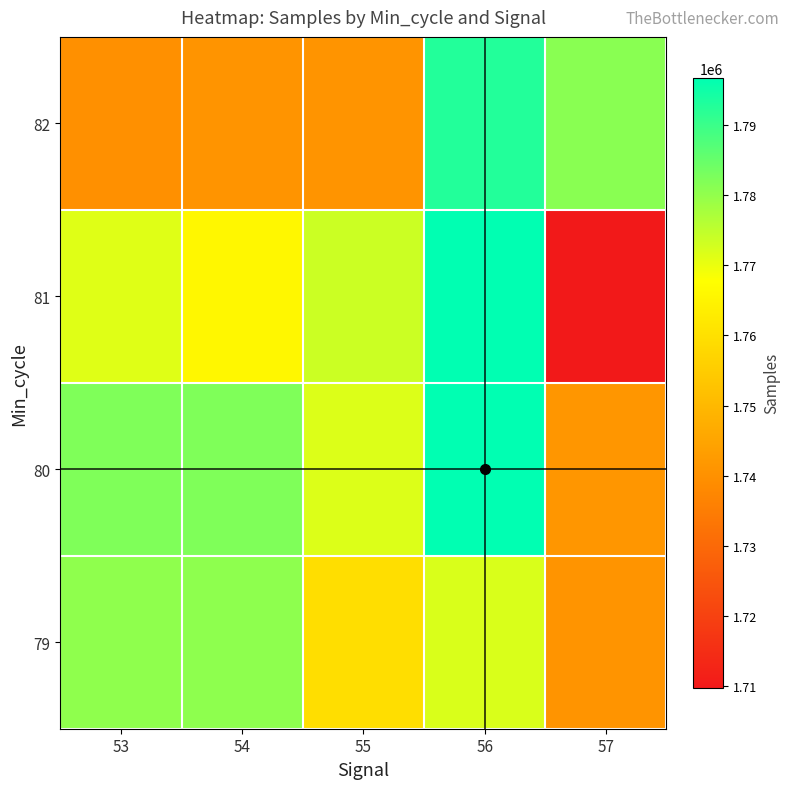

List the series in order of their overall mean, lowest first.

82, 81, 79, 80